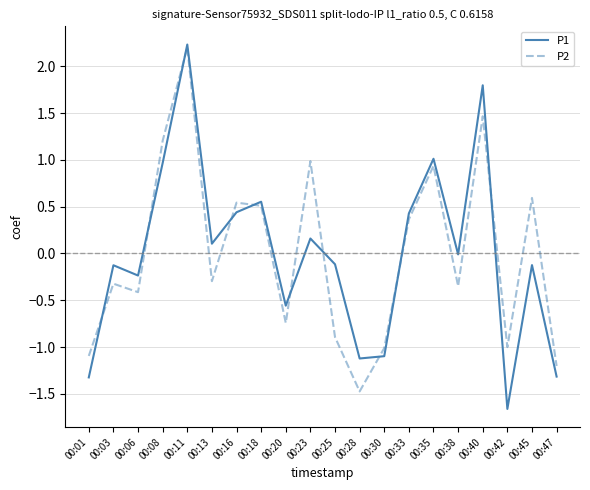

At 00:18, list the series in order from smallest to largest.

P2, P1